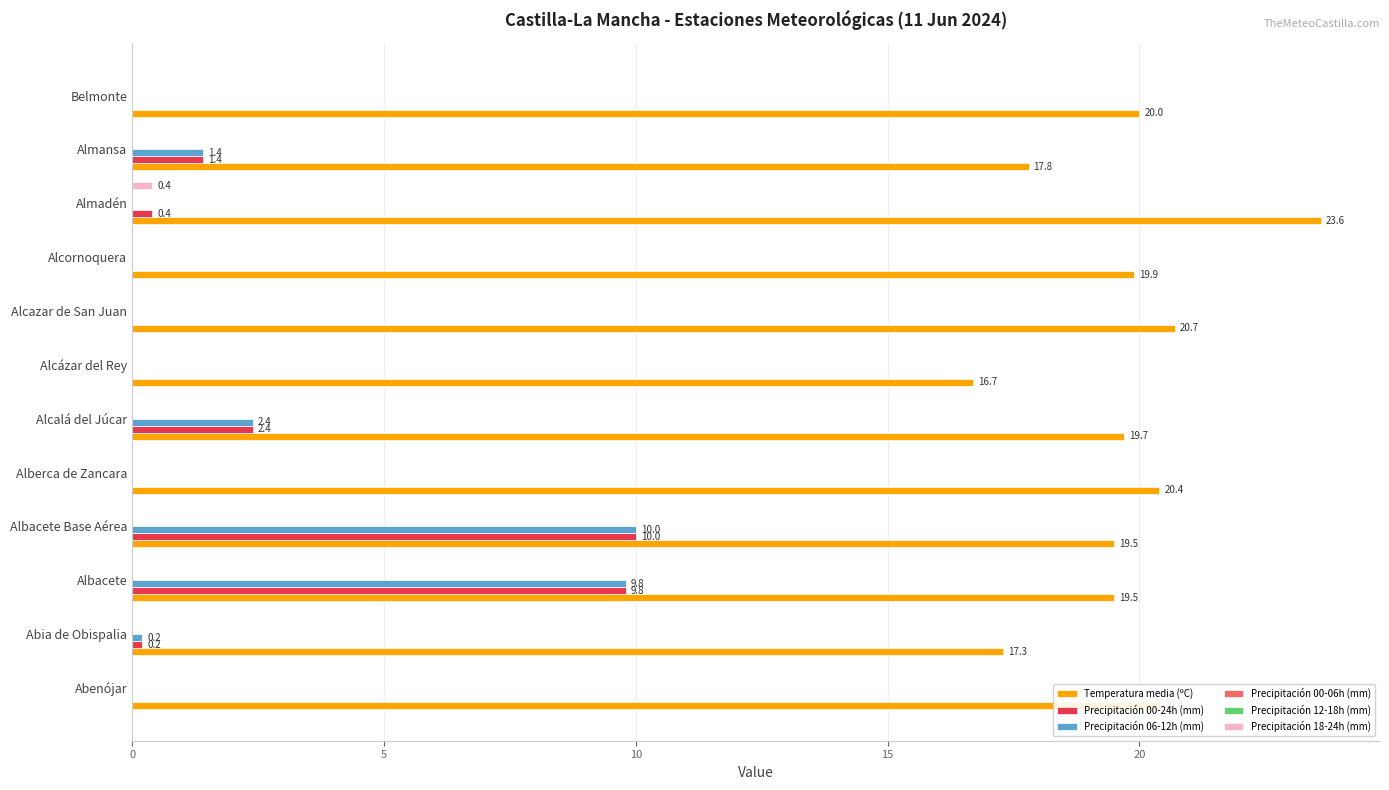

The value of Precipitación 12-18h (mm) at 5 is 0.2. True or false?

False